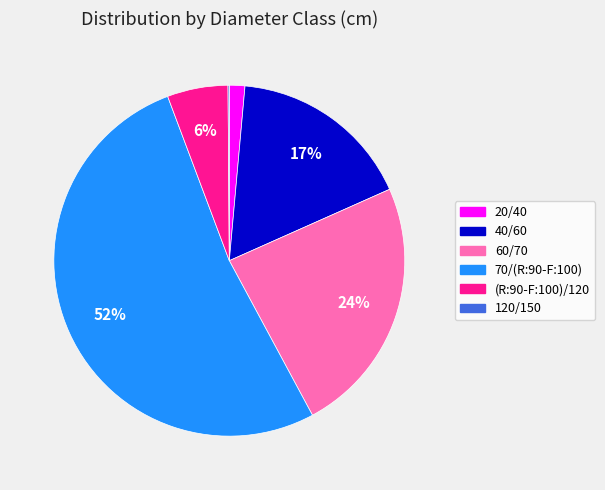

What is the majority slice?

70/(R:90-F:100)